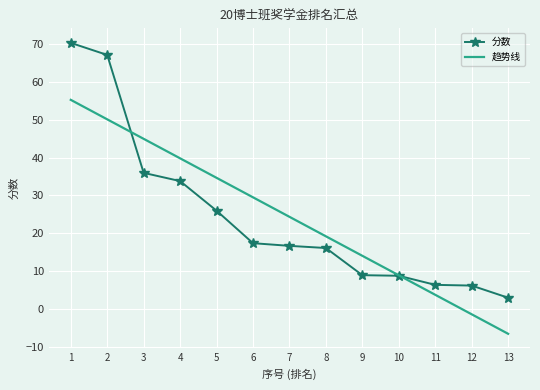

List the series in order of their peak value, highest first.

分数, 趋势线